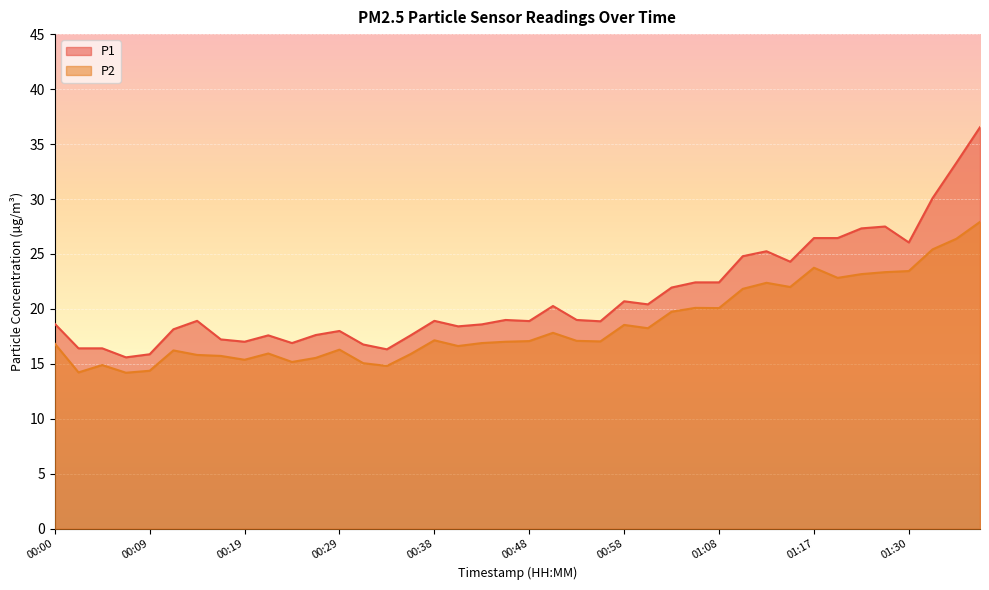

Between 00:29 and 00:09, which is larger?

00:29